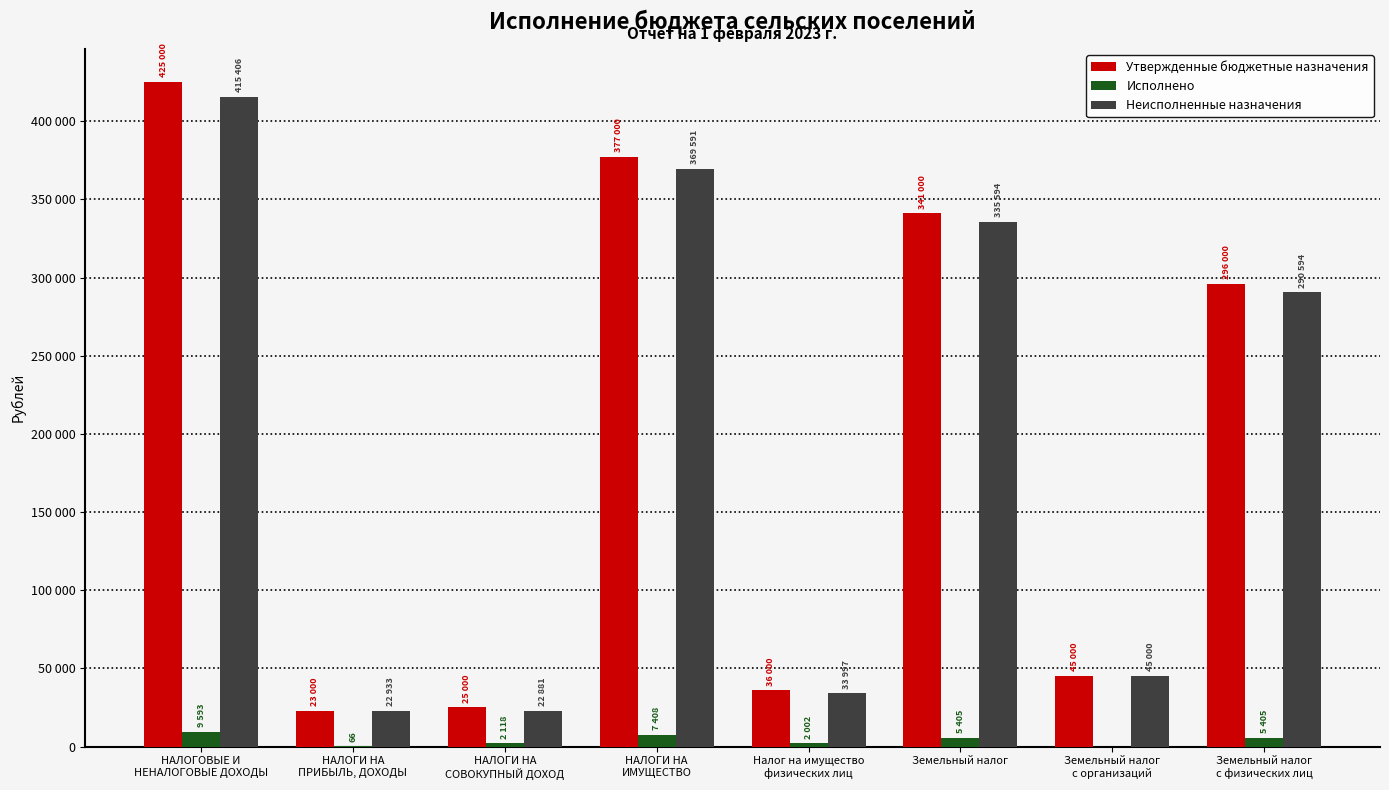

What is the minimum value for Неисполненные назначения?

22881.7